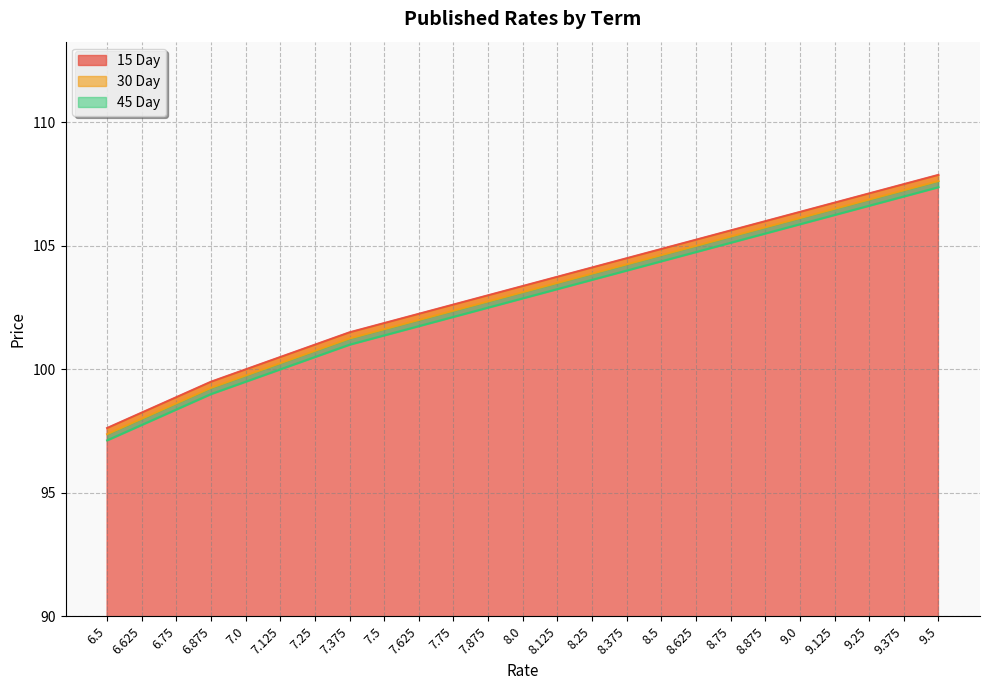

How many values in the 30 Day series are below 103?

12